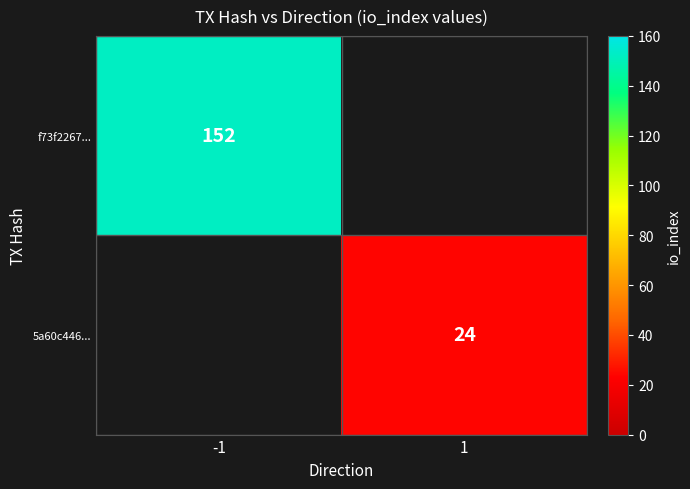

Is it true that f73f2267... equals 152 at -1?

True